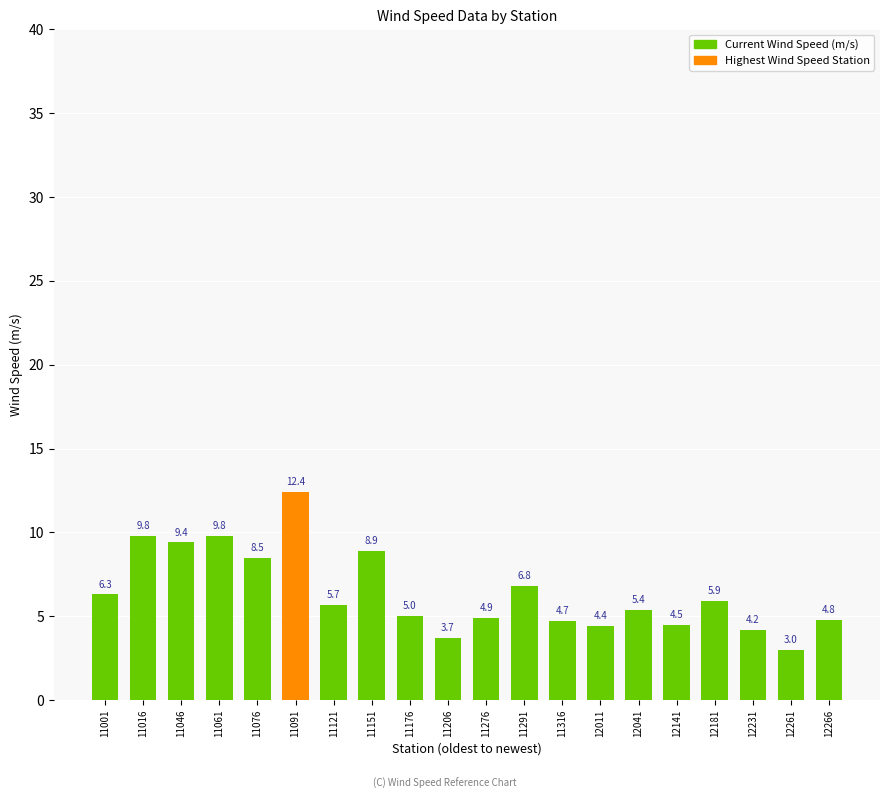

What is the average value?

6.4